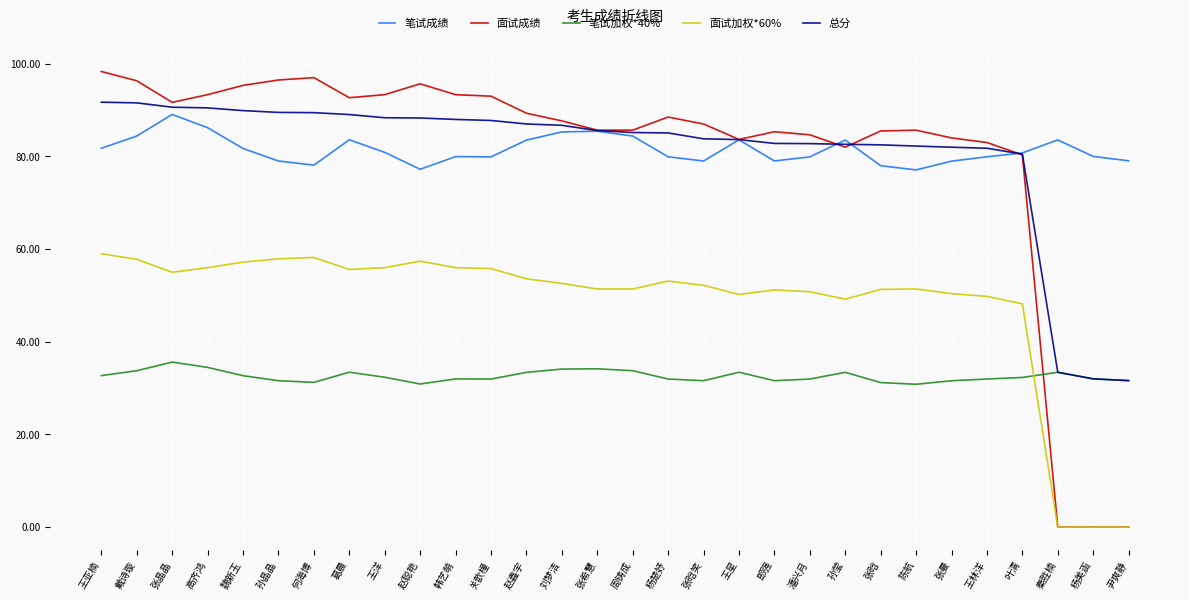

How many distinct data groups are displayed?

5